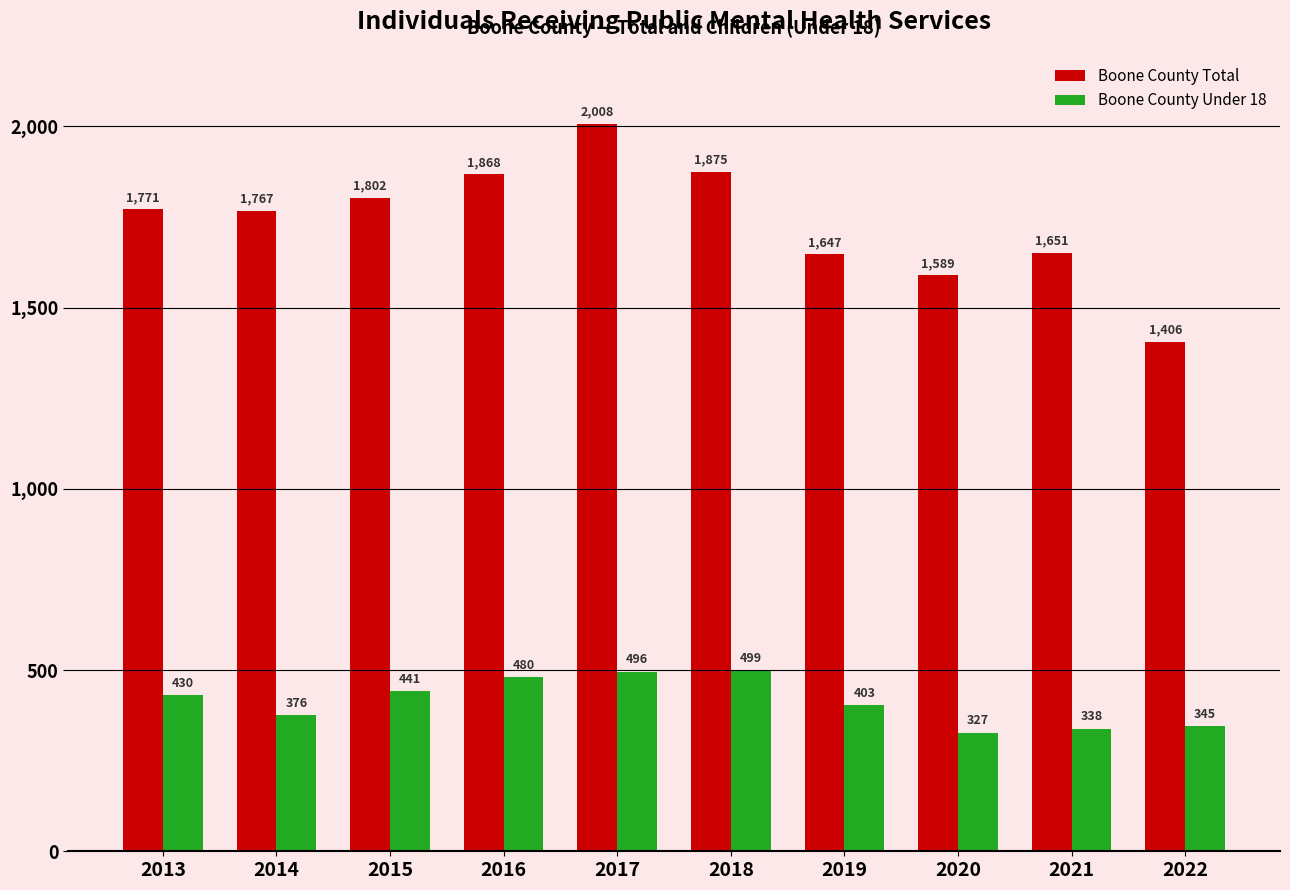

Does the chart contain any negative values?

No